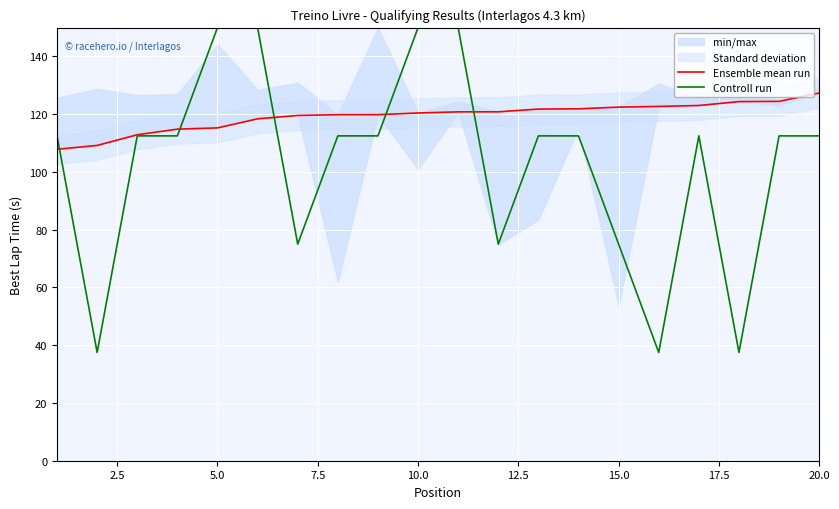

Which series has the largest range (max minus min)?

Controll run